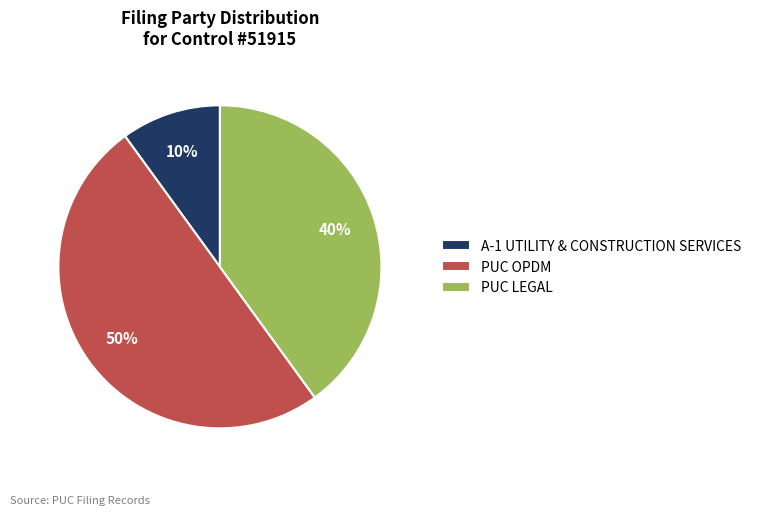

True or false: A-1 UTILITY & CONSTRUCTION SERVICES accounts for 24% of the total.

False